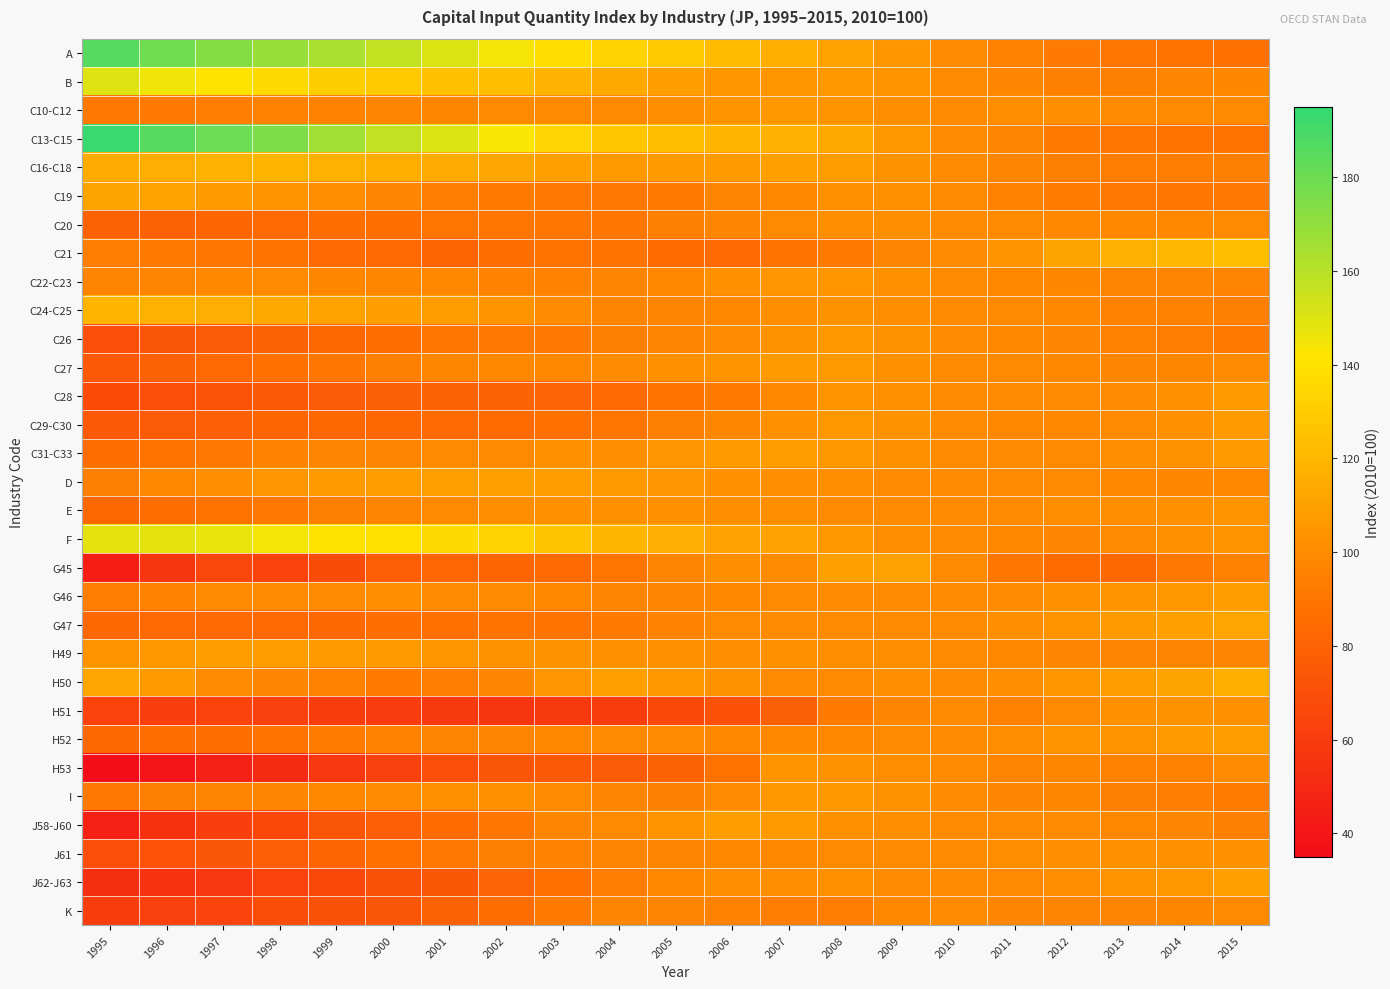

Rank the series at 2015 from highest to lowest value.

C21, H50, G47, J62-J63, H52, G46, C31-C33, C29-C30, C28, F, E, J61, H51, C27, H53, K, C10-C12, C20, D, B, H49, C22-C23, G45, J58-J60, C24-C25, C16-C18, I, C26, C19, C13-C15, A